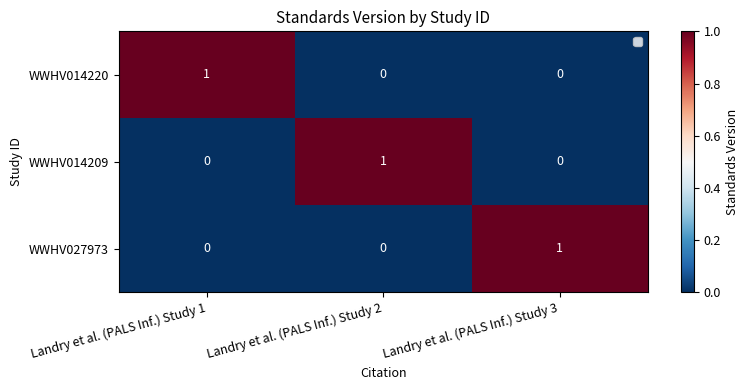

Count the WWHV014209 values in the range 0 to 1.

3